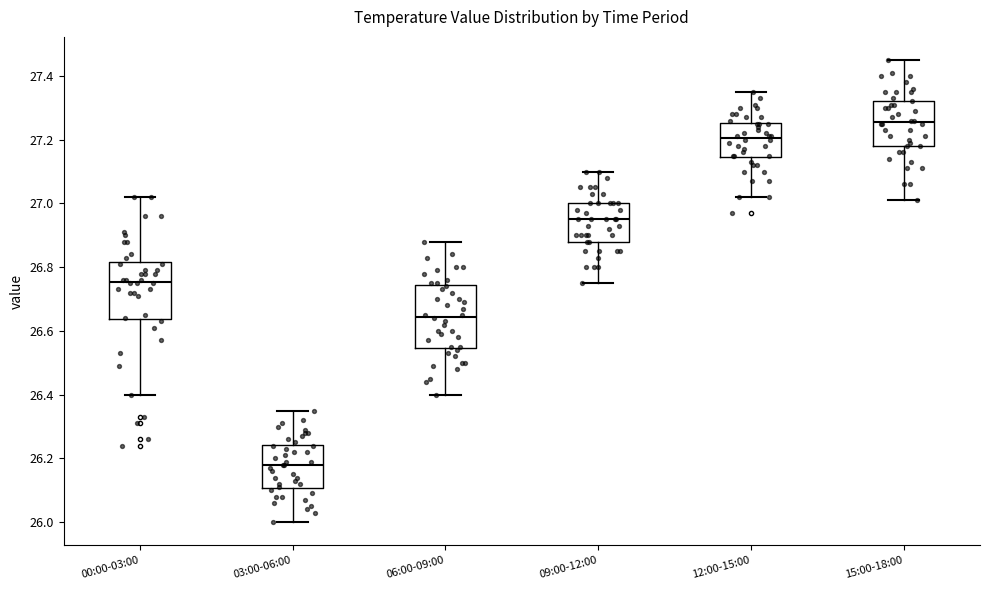

Which box has the lowest median line?

03:00-06:00